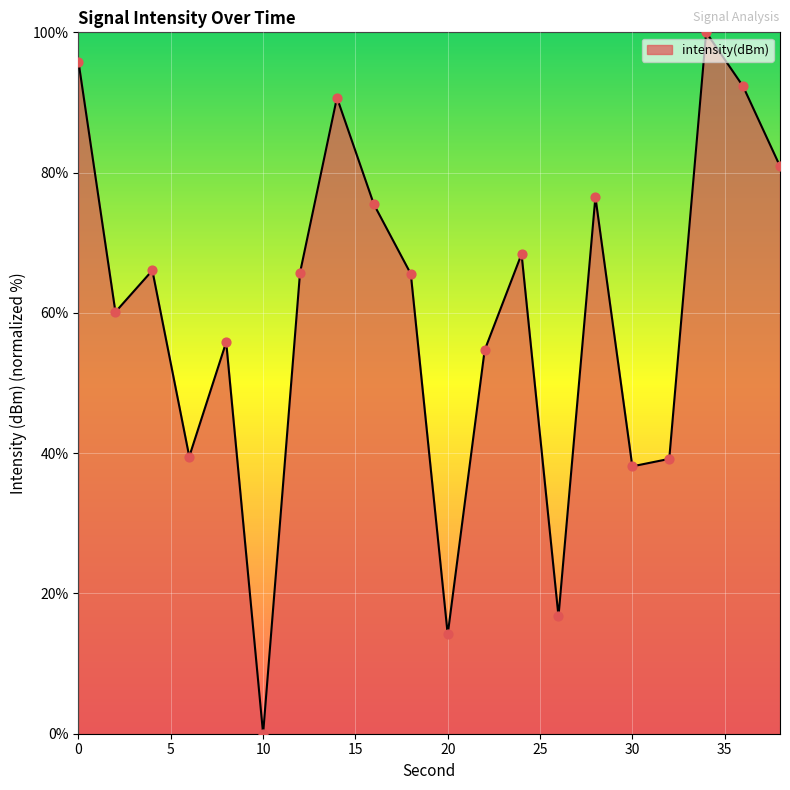

What is the difference between the maximum and minimum values?

100.0